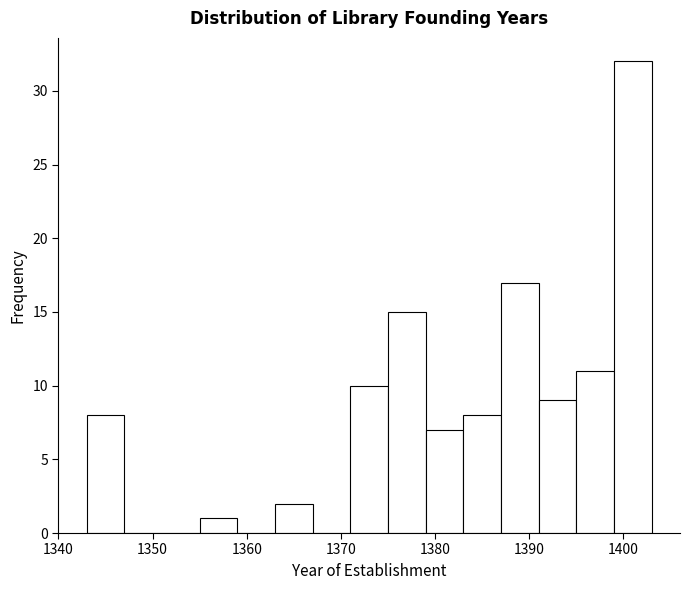

Reading left to right, transcribe this chart: for each bar, give the range it covers on the x-axis and its height. The values are not printed on the chart, so give them approximately, as read against the axis.

1343 to 1347: 8
1347 to 1351: 0
1351 to 1355: 0
1355 to 1359: 1
1359 to 1363: 0
1363 to 1367: 2
1367 to 1371: 0
1371 to 1375: 10
1375 to 1379: 15
1379 to 1383: 7
1383 to 1387: 8
1387 to 1391: 17
1391 to 1395: 9
1395 to 1399: 11
1399 to 1403: 32